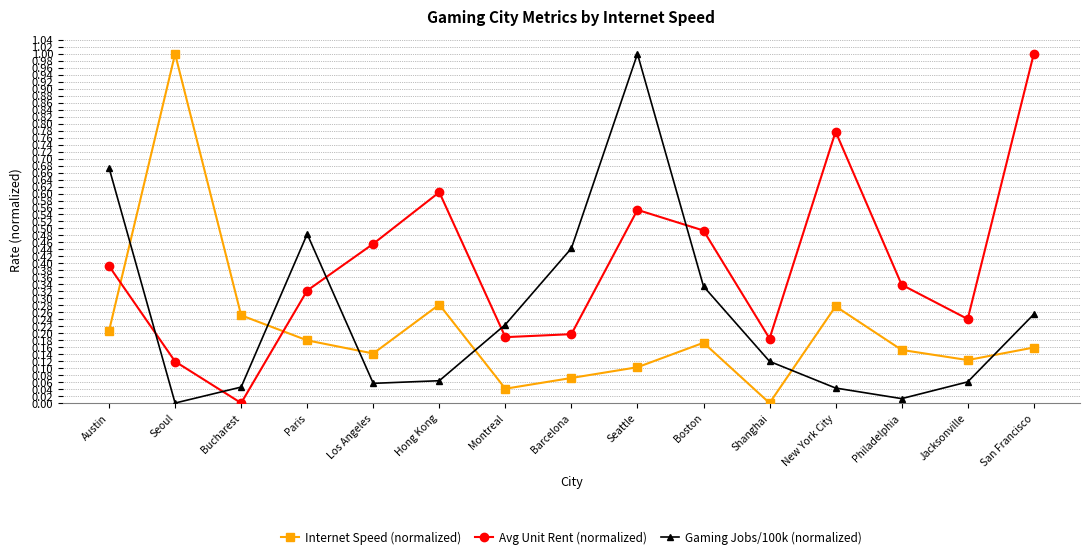

True or false: Gaming Jobs/100k (normalized) has a value of -0.5 at Seoul.

False